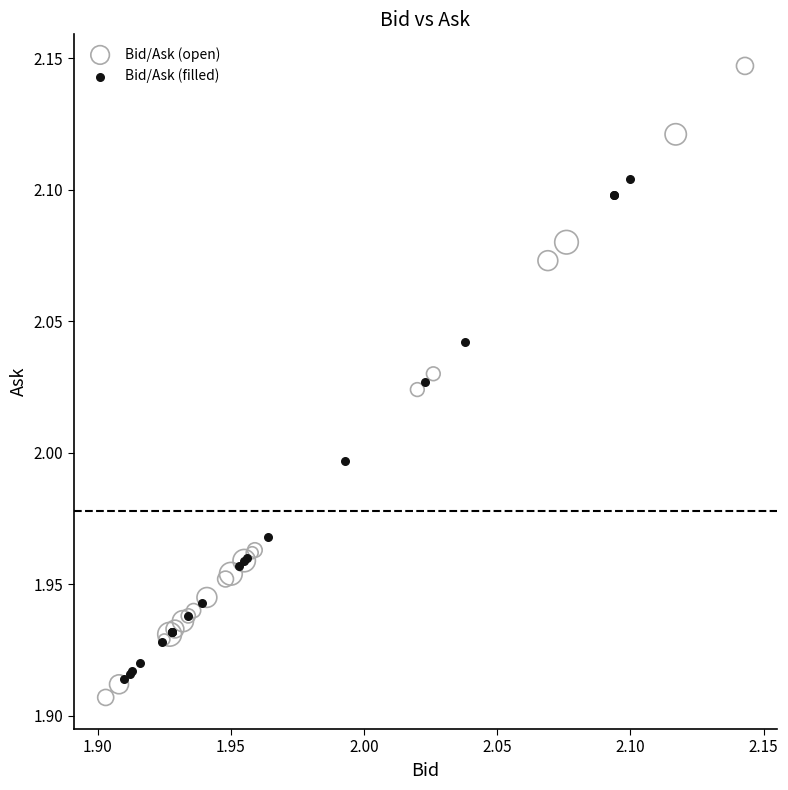

What are all the series names shown in the legend?

Bid/Ask (open), Bid/Ask (filled)